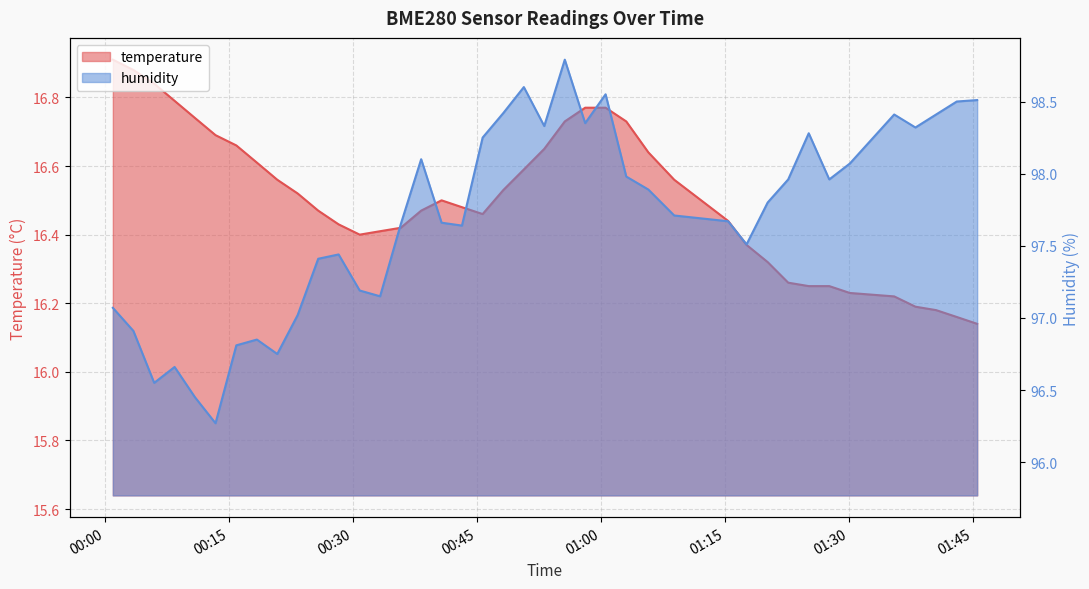

What are all the series names shown in the legend?

temperature, humidity